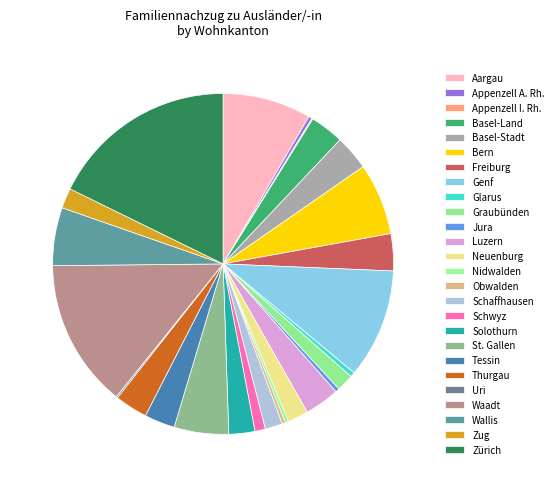

The Waadt slice represents 14% of the pie. True or false?

True